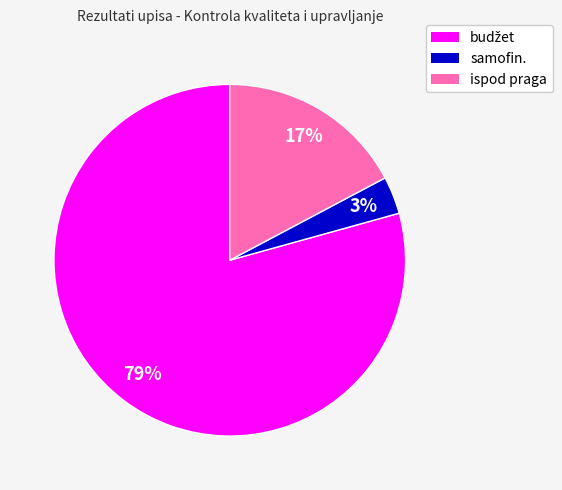

Do ispod praga and samofin. together represent more than half of the pie?

No